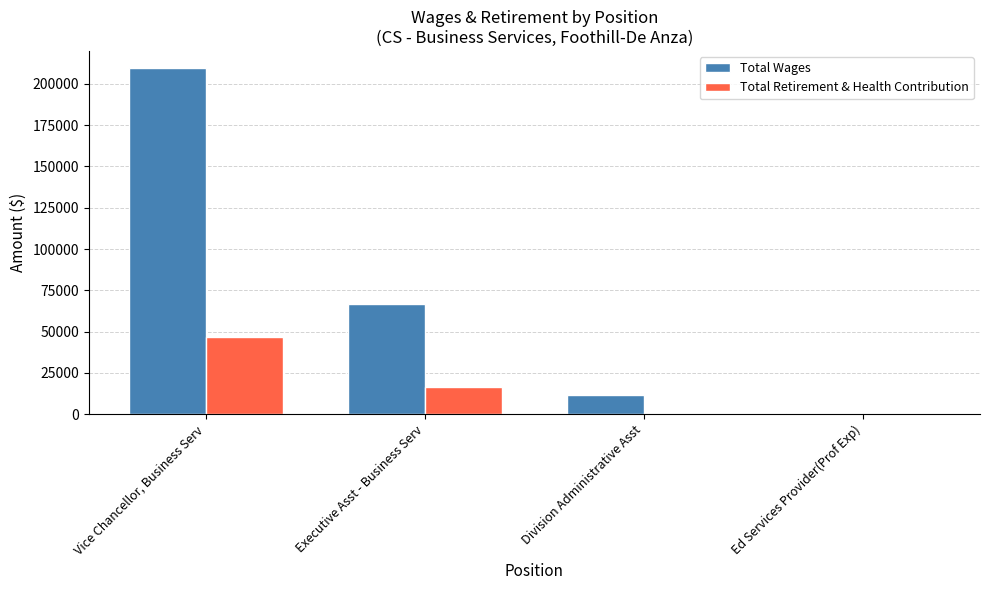

The value of Total Retirement & Health Contribution at Ed Services Provider(Prof Exp) is -23362. True or false?

False